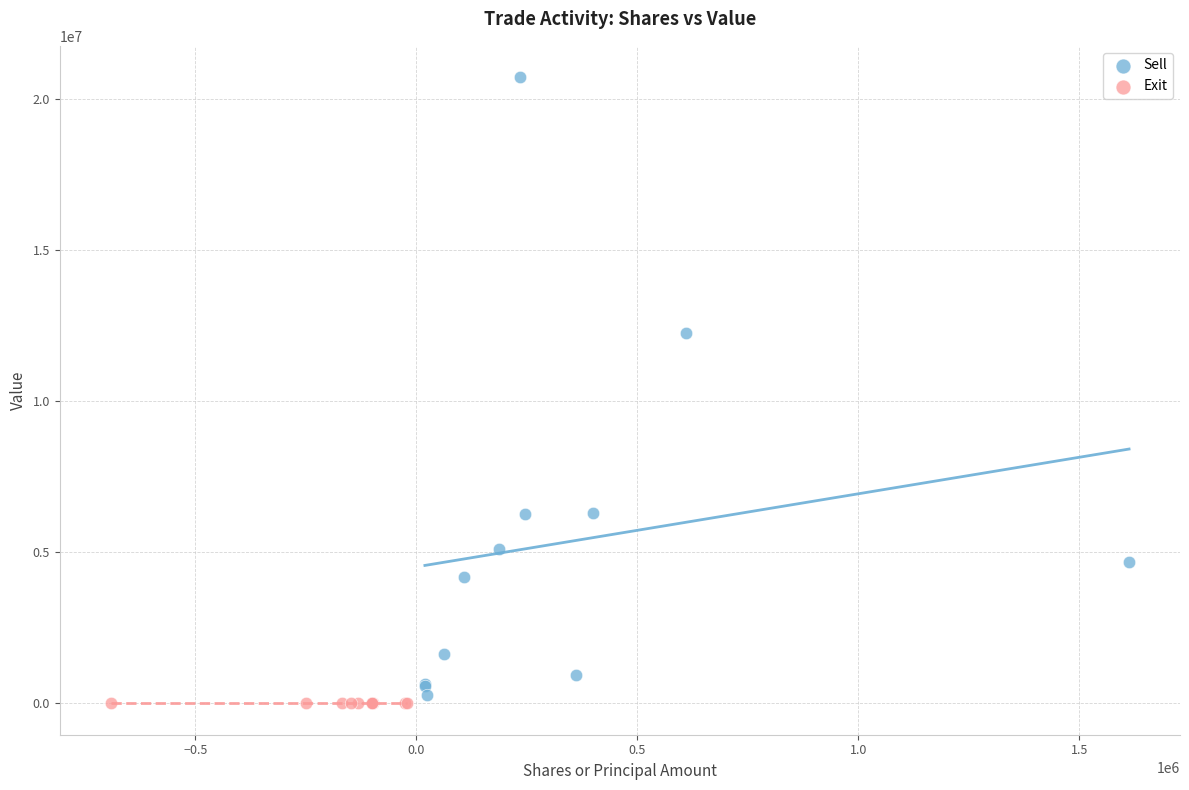

Which series contains the highest Y value?

Sell